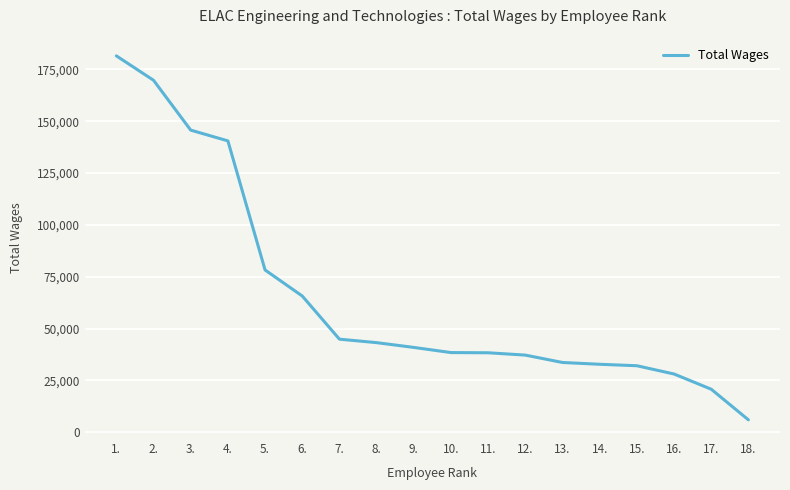

At which label is the value closest to 93743?

5.